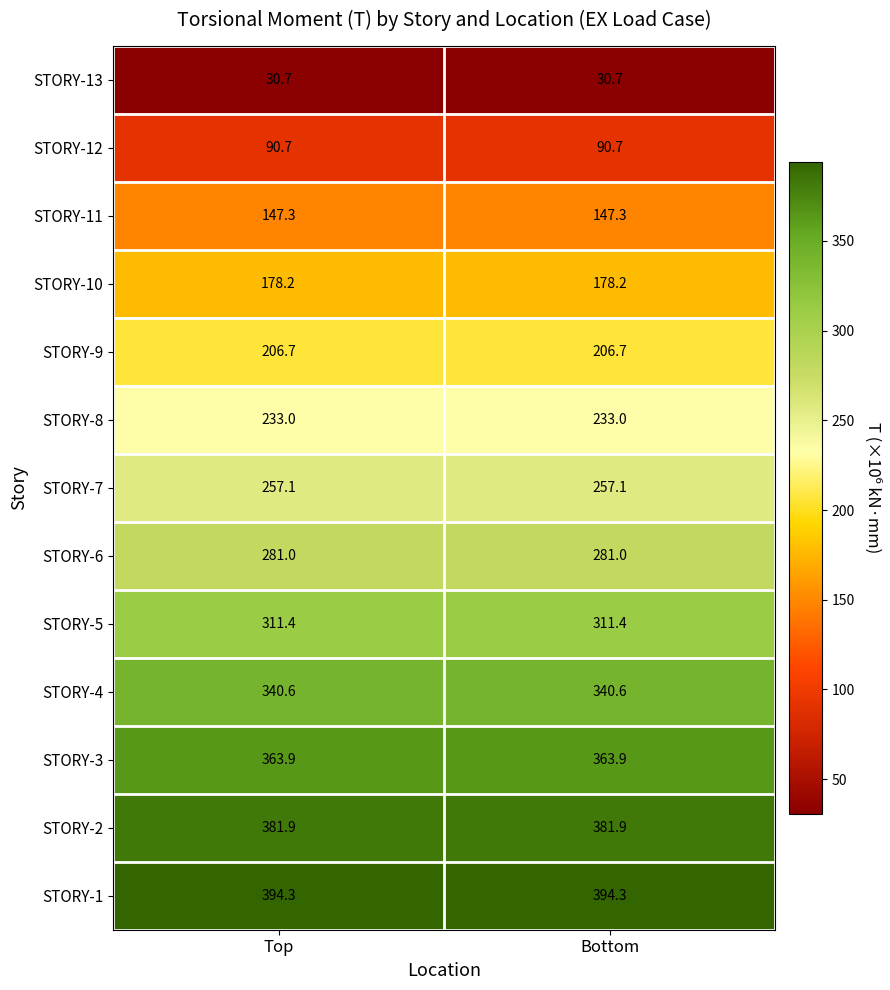

What is the smallest value displayed?

30.7